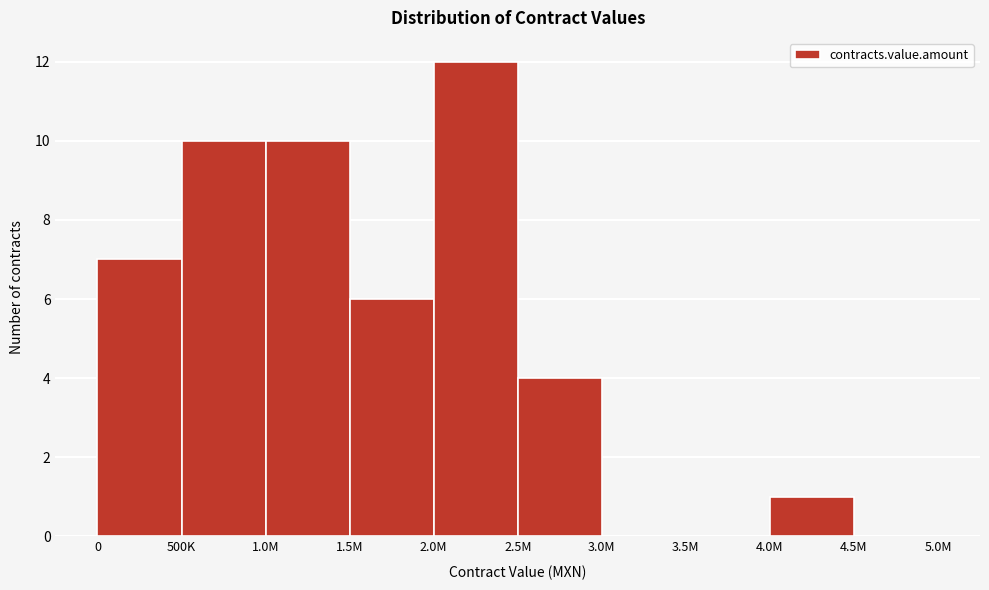

Reading right to left, list all the values displayed in this chart.

4.5M=0	4.0M=1	3.5M=0	3.0M=0	2.5M=4	2.0M=12	1.5M=6	1.0M=10	500K=10	0=7